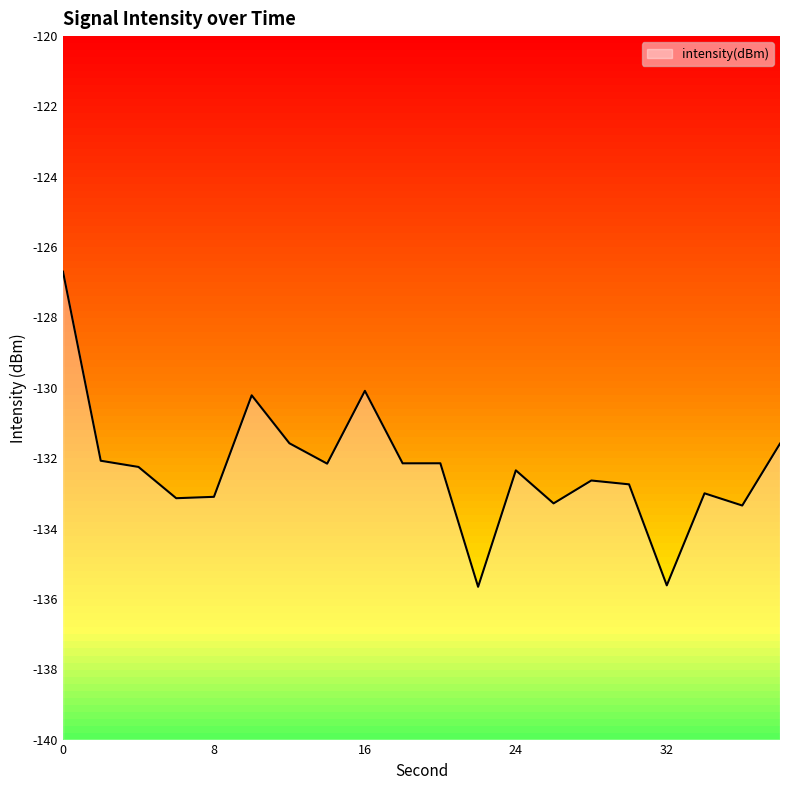

List the labels in order of value, smallest first.

22, 32, 36, 26, 6, 8, 34, 30, 28, 24, 4, 14, 18, 20, 2, 38, 12, 10, 16, 0